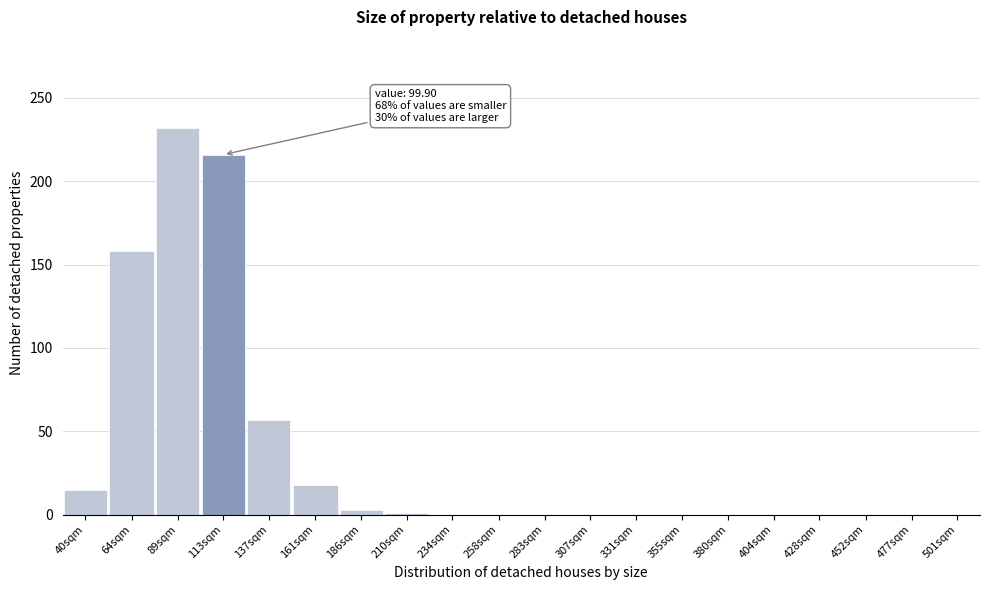

Which label corresponds to the largest value in the chart?

89sqm